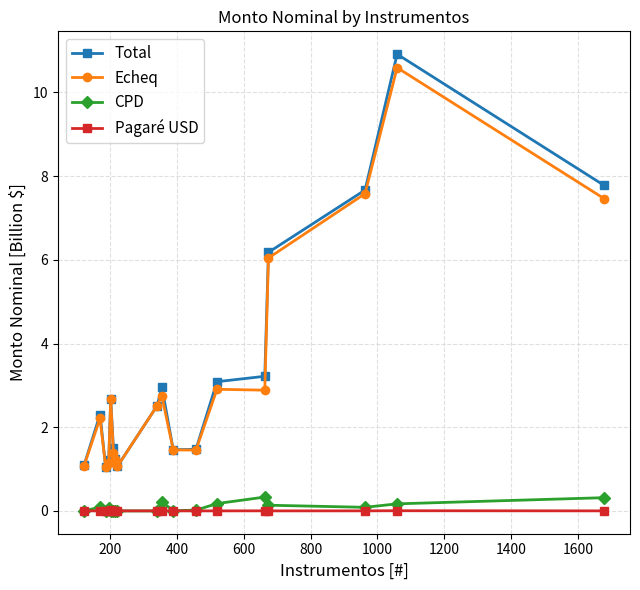

What is the value of the Total point at the 14th from the left?

3.2